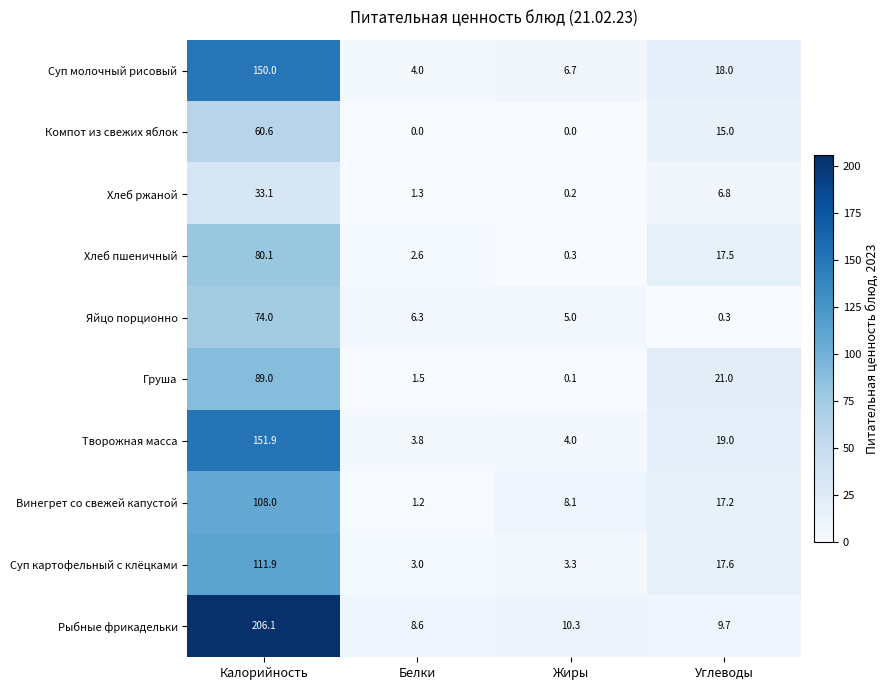

Which series has the largest total across all categories?

Рыбные фрикадельки